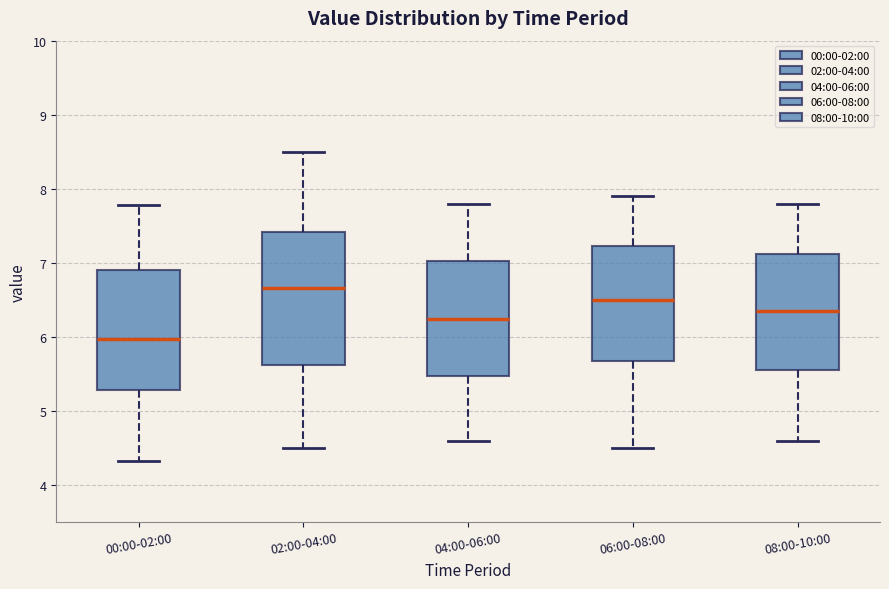

Which box has the lowest median line?

00:00-02:00